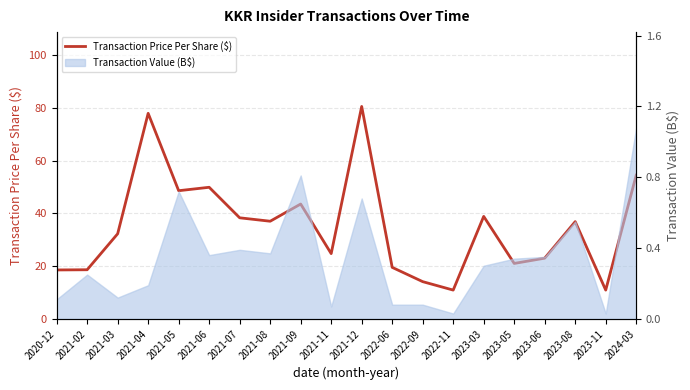

What is the label of the 14th point from the left?

2022-11